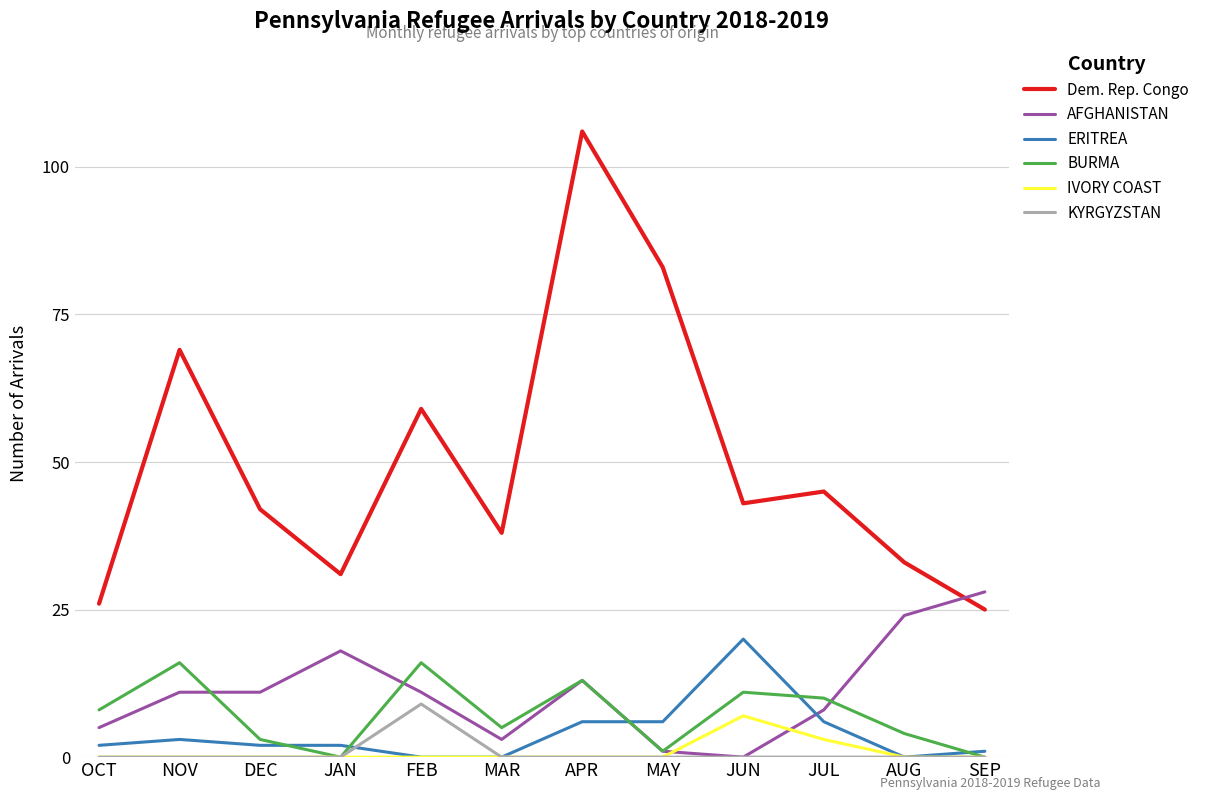

The value of Dem. Rep. Congo at FEB is 59. True or false?

True